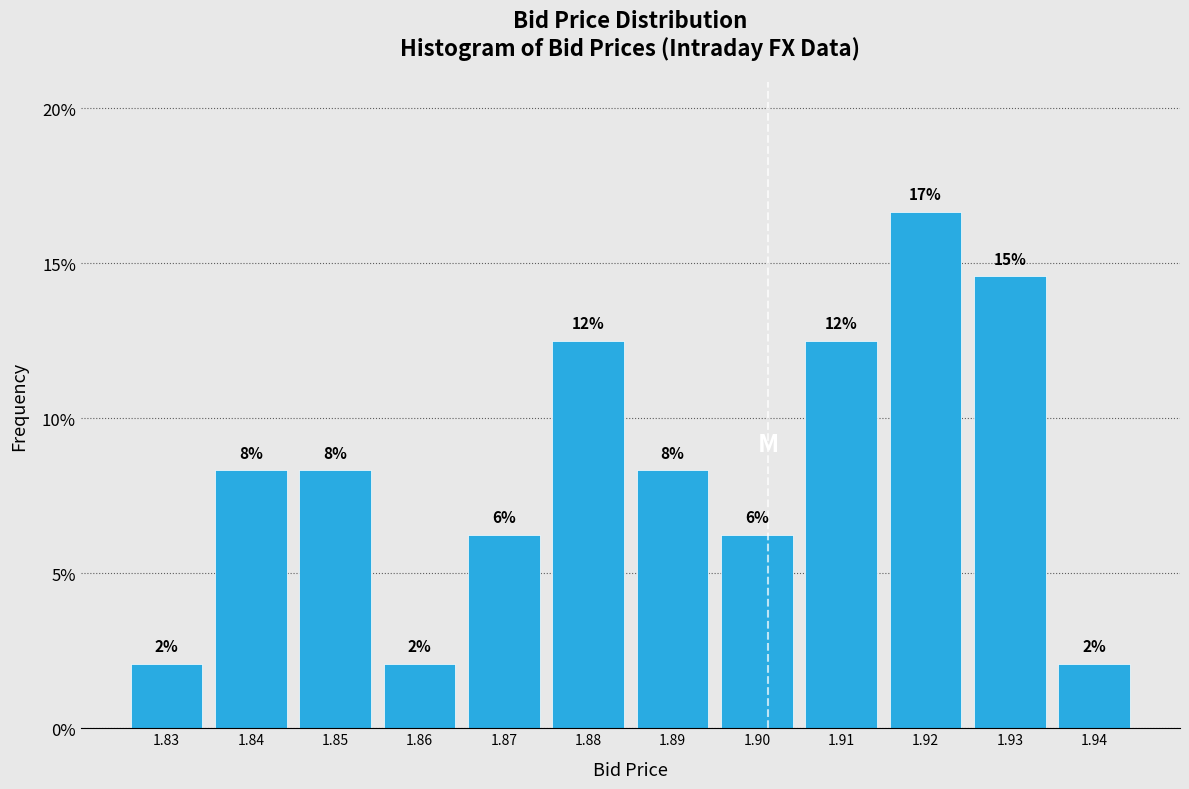

Are the bars horizontal?

No